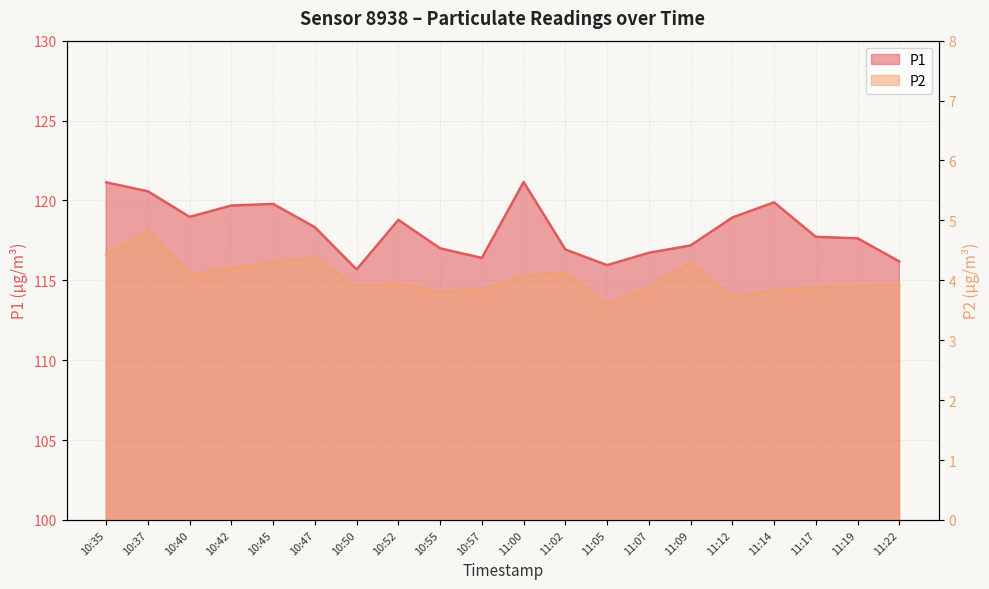

The value of P1 at 10:57 is 200.7. True or false?

False